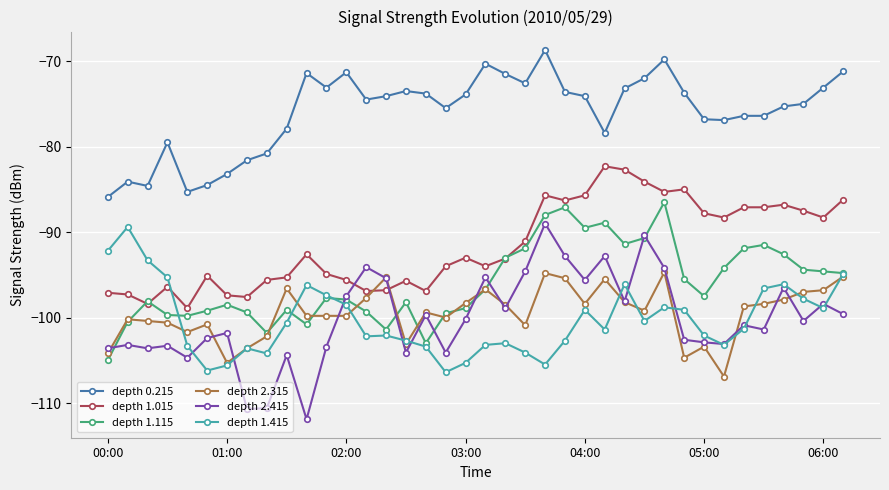

True or false: depth 2.315 and depth 2.415 cross at least once.

True